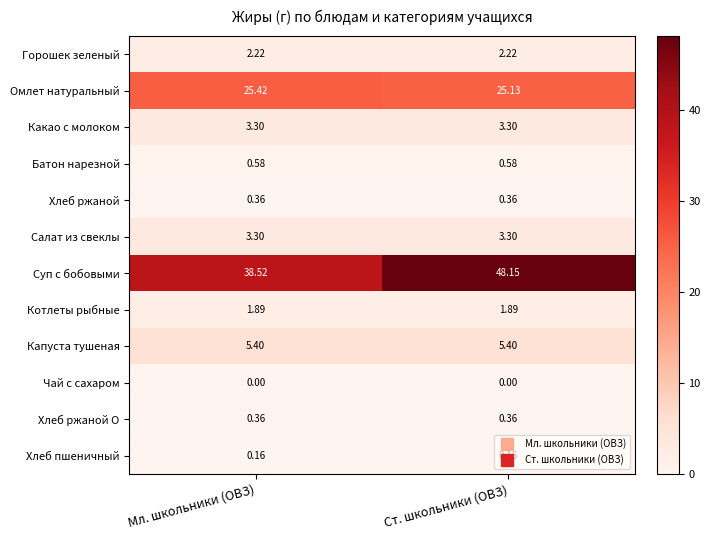

Between Мл. школьники (ОВЗ) and Ст. школьники (ОВЗ), which series saw the biggest shift?

Суп с бобовыми